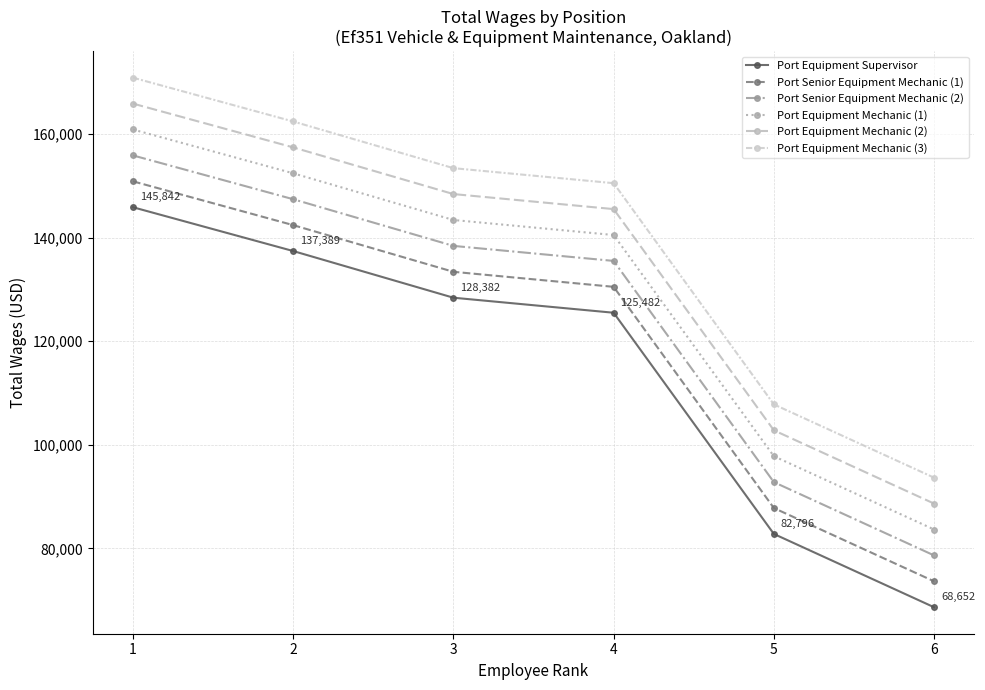

What is the lowest value of the Port Equipment Mechanic (2) series?

88652